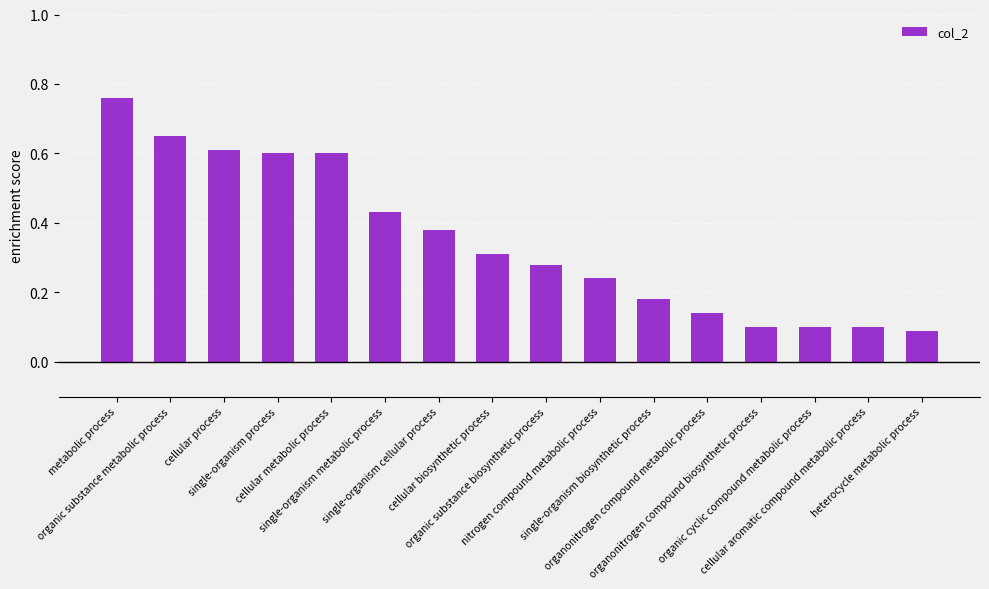

What is the sum of all values?

5.6